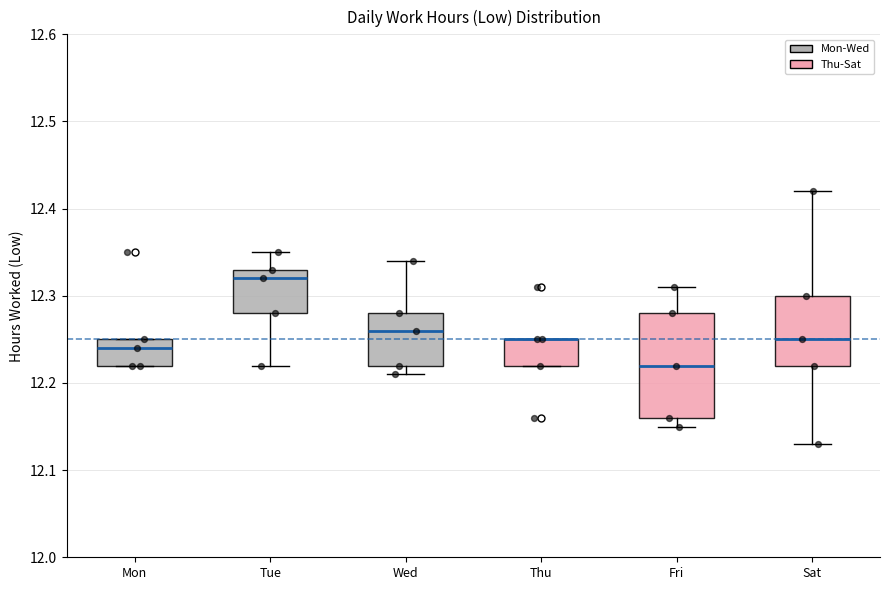

Which box is the tallest, from its lower edge to its upper edge?

Fri